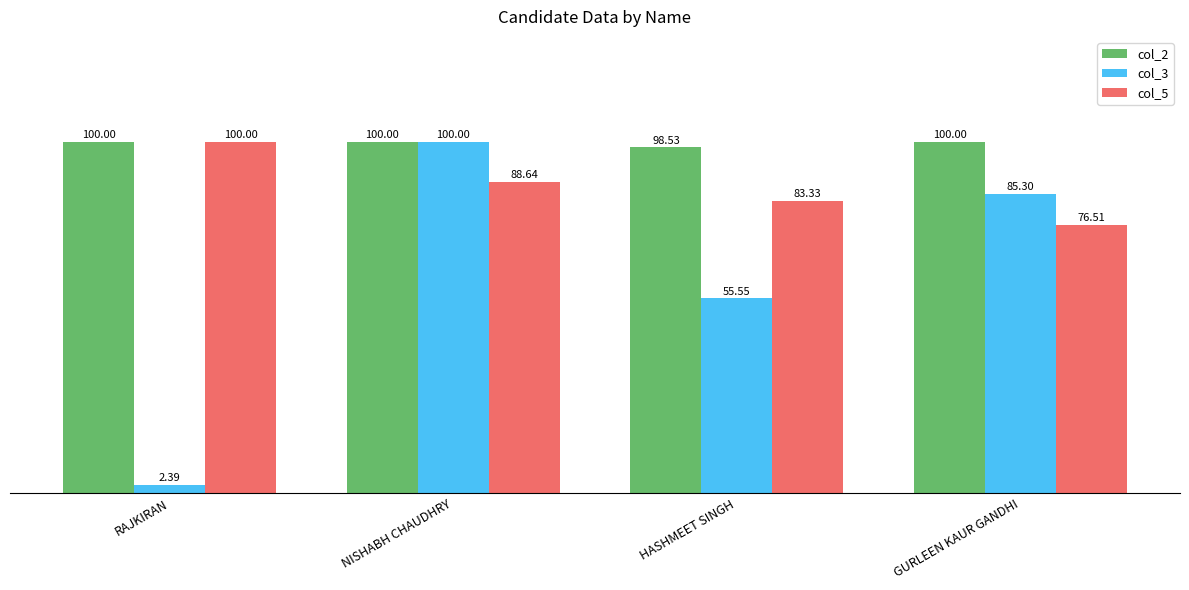

How many groups of bars are there?

4